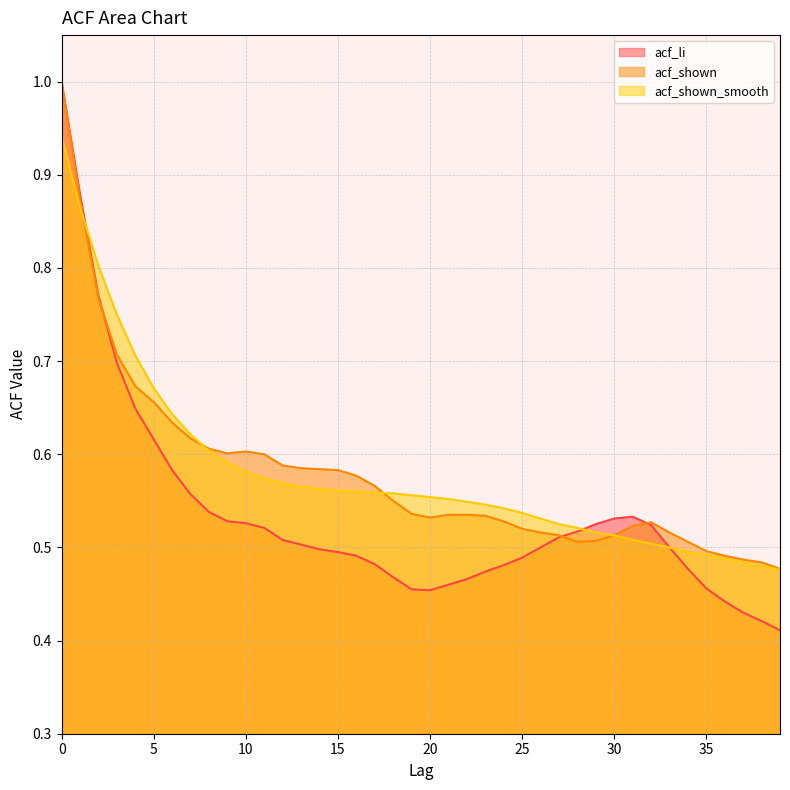

What is the lowest value of the acf_shown series?

0.5